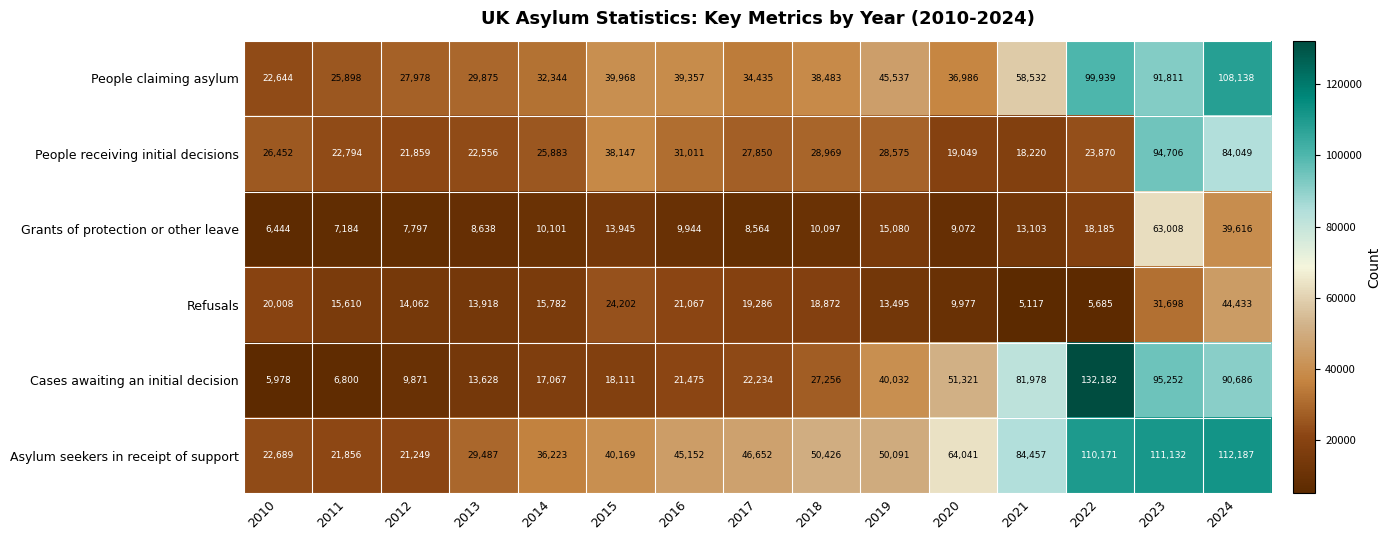

What is the average value of the People receiving initial decisions series?

34266